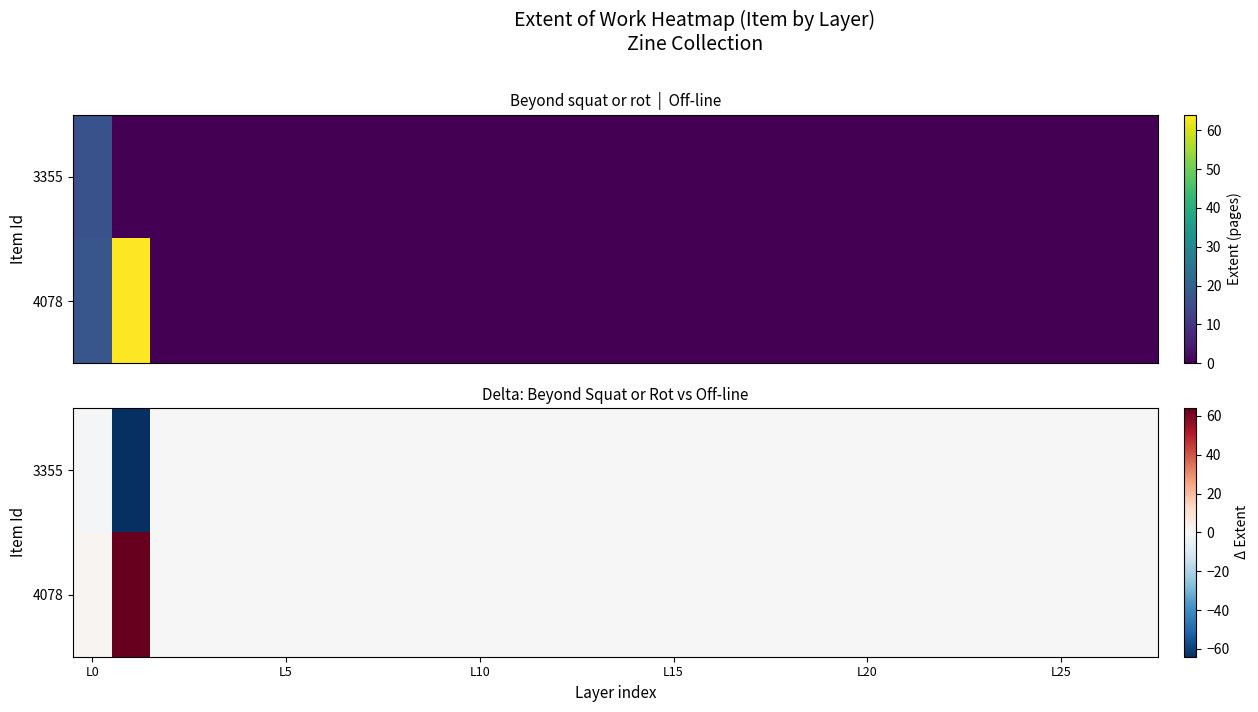

How many data points does each series have?

28